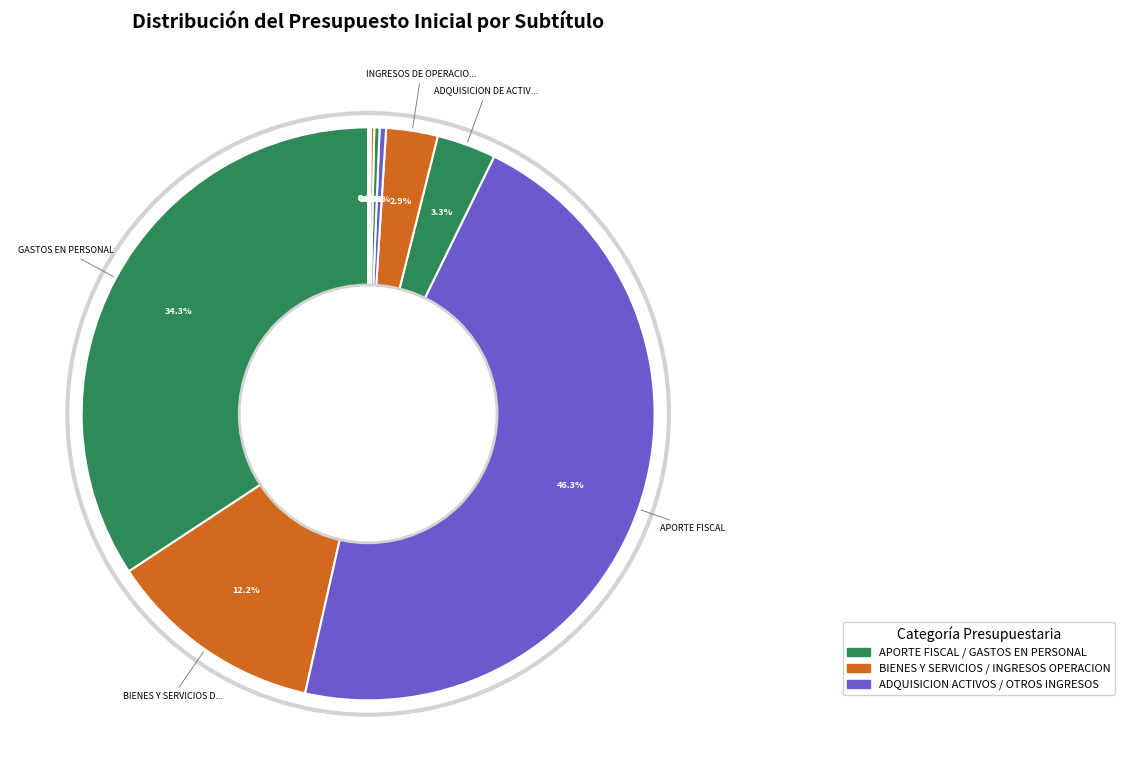

To the nearest percent, what is the average slice percentage?

8%